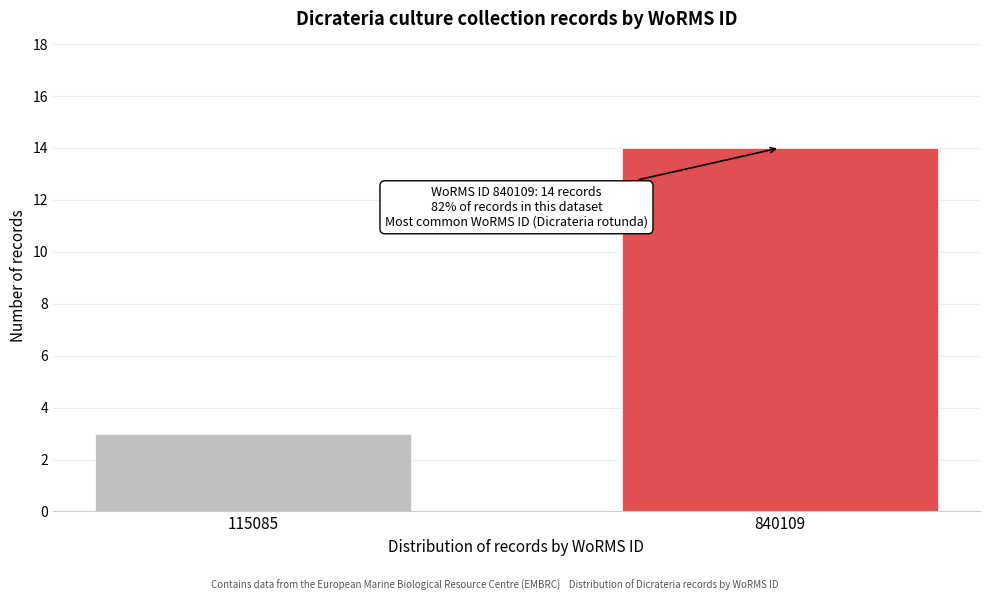

Reading left to right, what are all the values shown in this chart?

115085=3	840109=14